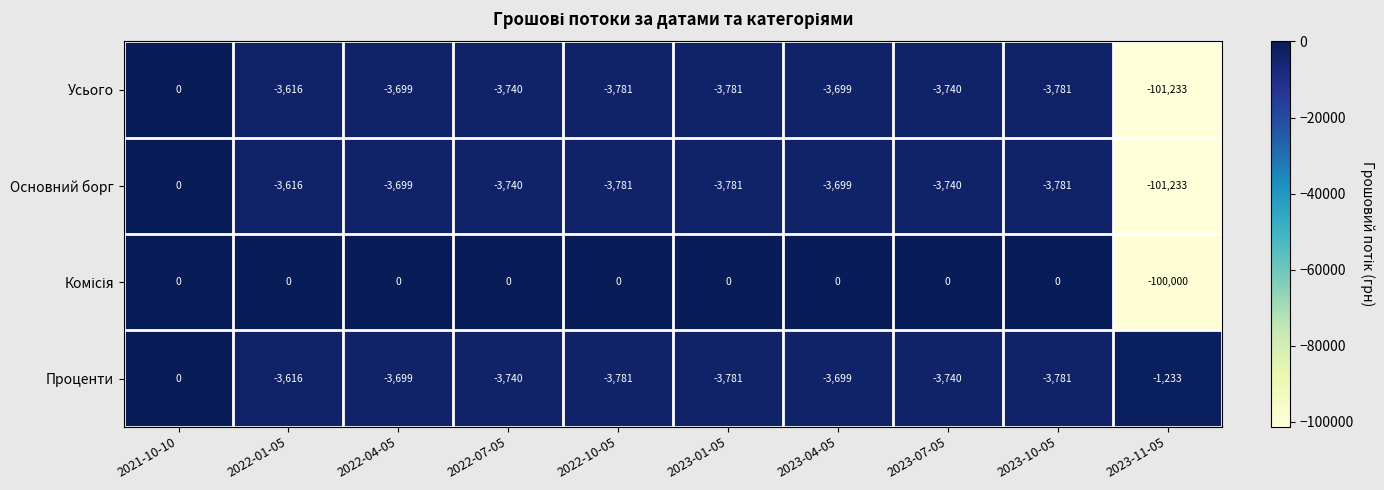

At which category does the chart reach its minimum across all series?

2023-11-05